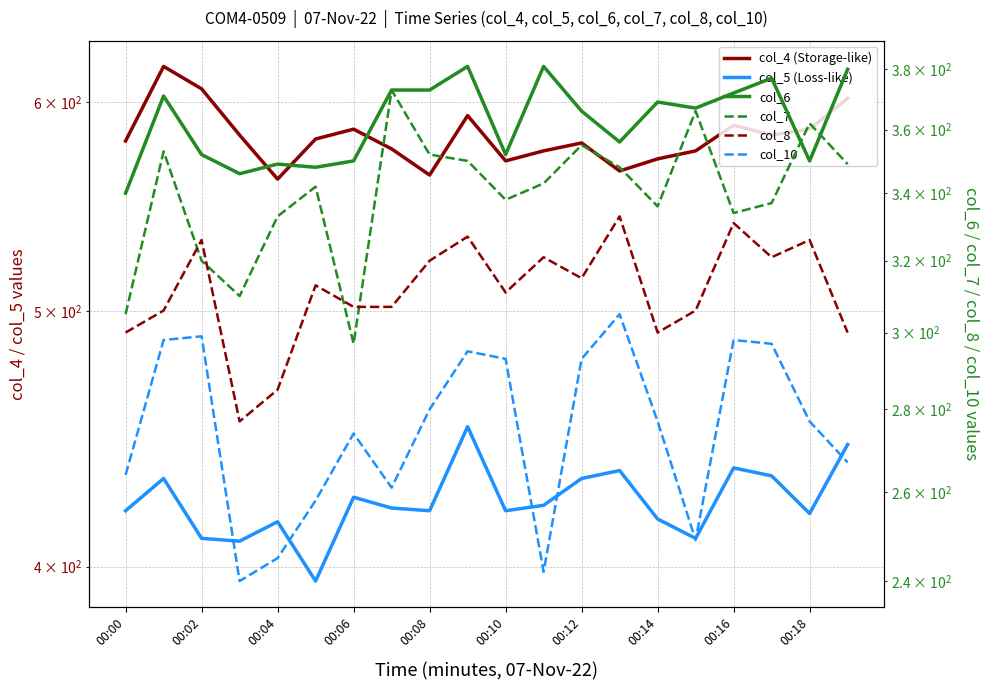

Between 00:00 and 00:14, which series saw the biggest shift?

col_7